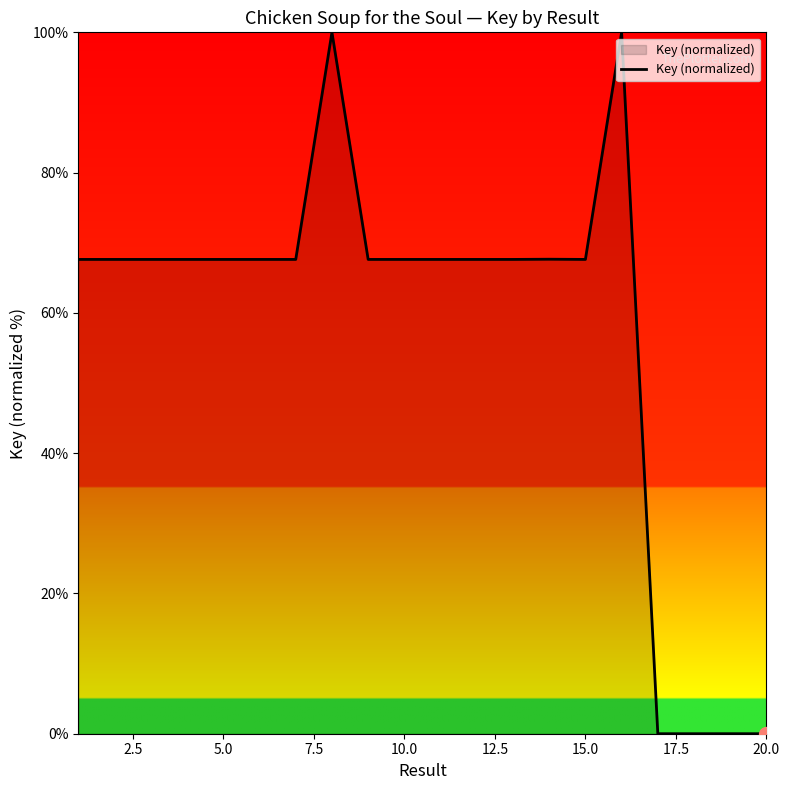

What is the difference between the maximum and minimum values?

100.0